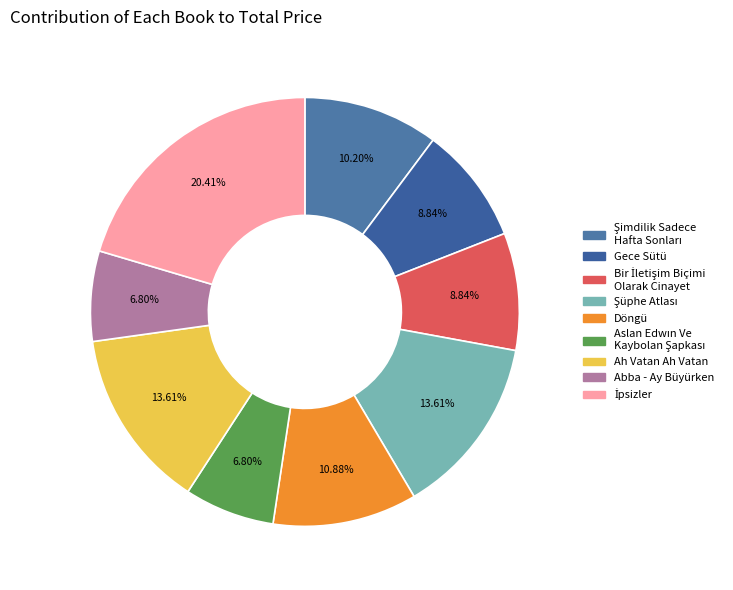

To the nearest percent, what portion does Abba - Ay Büyürken represent?

7%